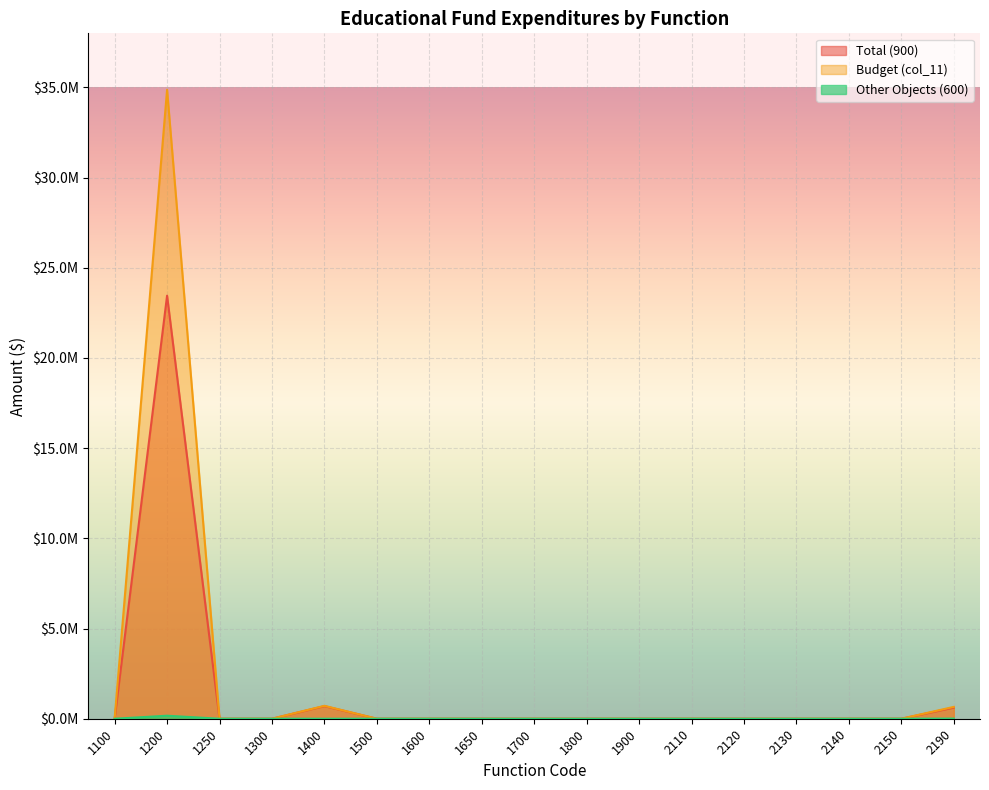

Which series has the largest range (max minus min)?

Budget (col_11)